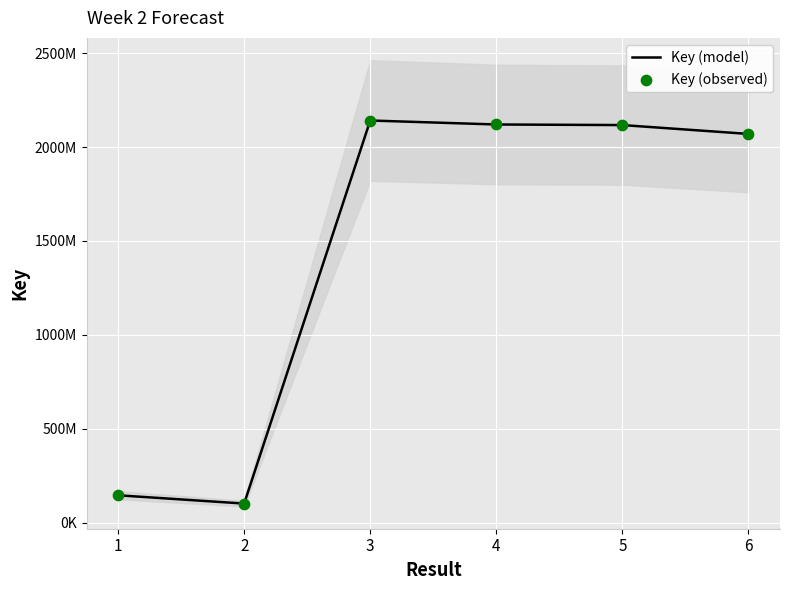

What are all the series names shown in the legend?

Key (model), Key (observed)